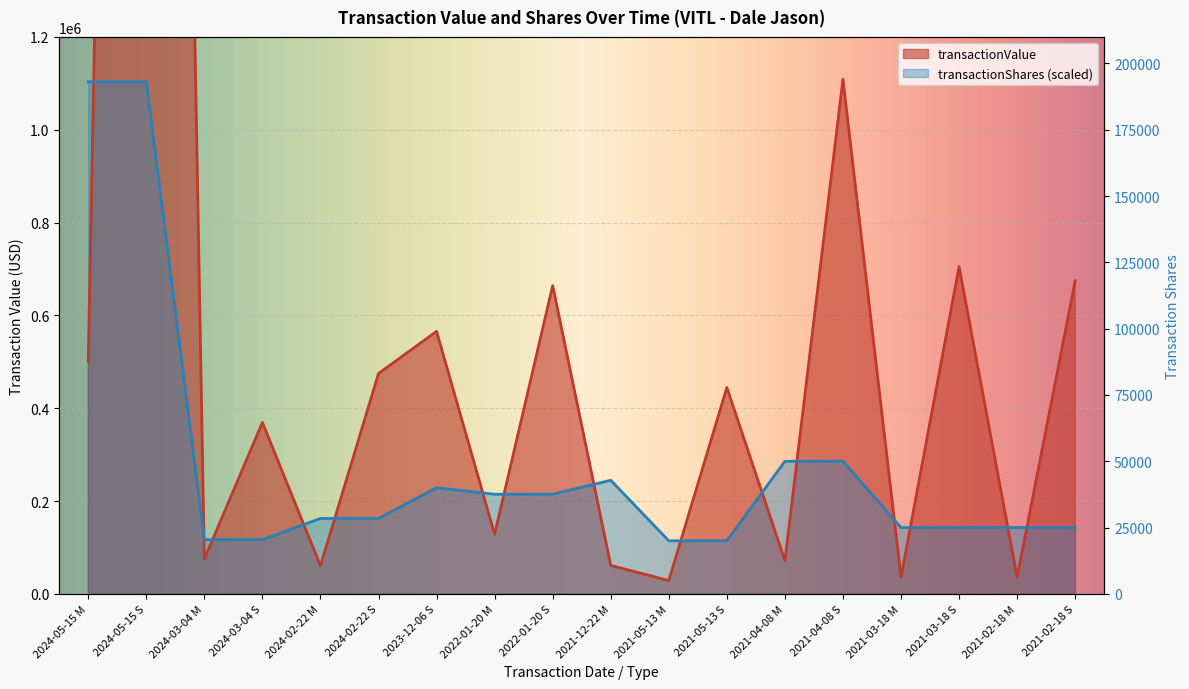

At which category is the sum across all series the highest?

2024-05-15 S